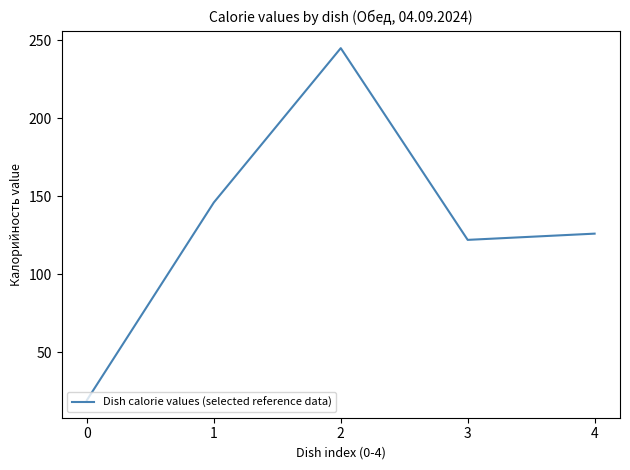

The chart shows a value of 19.2 at 0. True or false?

True